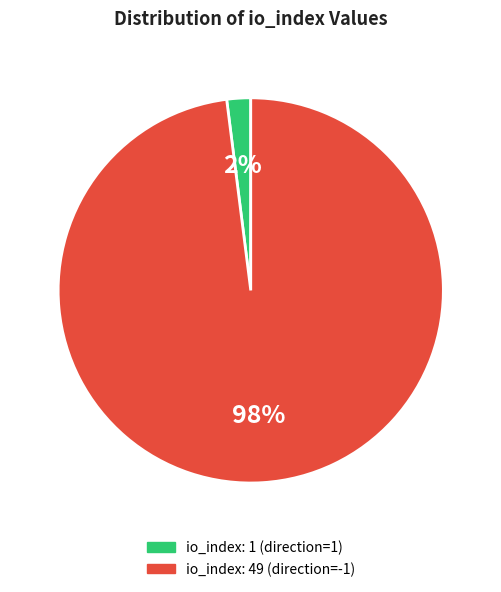

To the nearest percent, what is the difference between the largest and smallest slice percentages?

96%